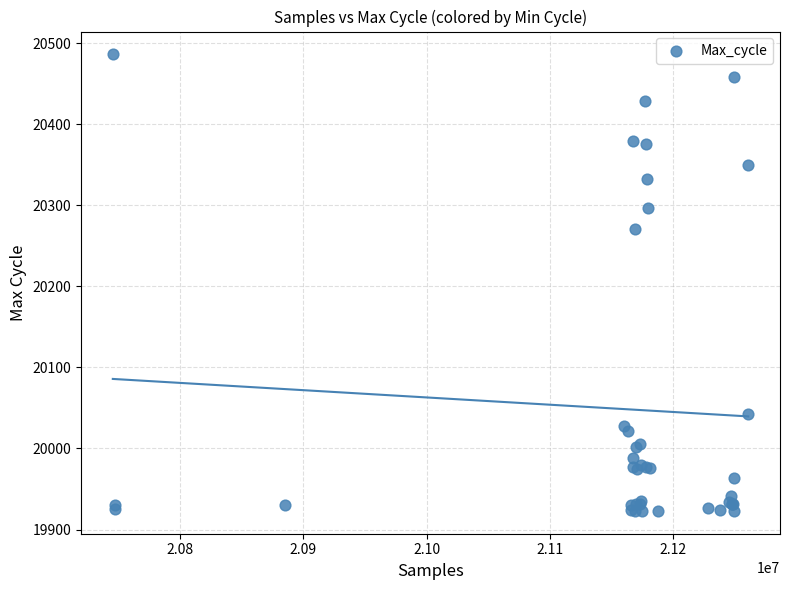

What Y value in the scatter plot is closest to 20204?

20271